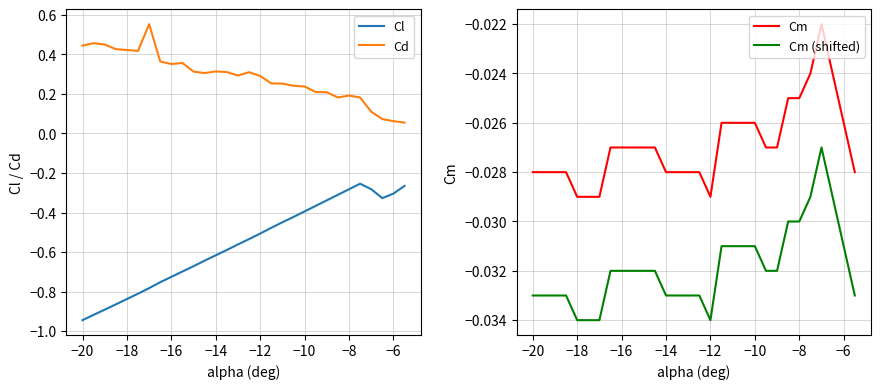

The value of Cd at −16 is 0.5. True or false?

False